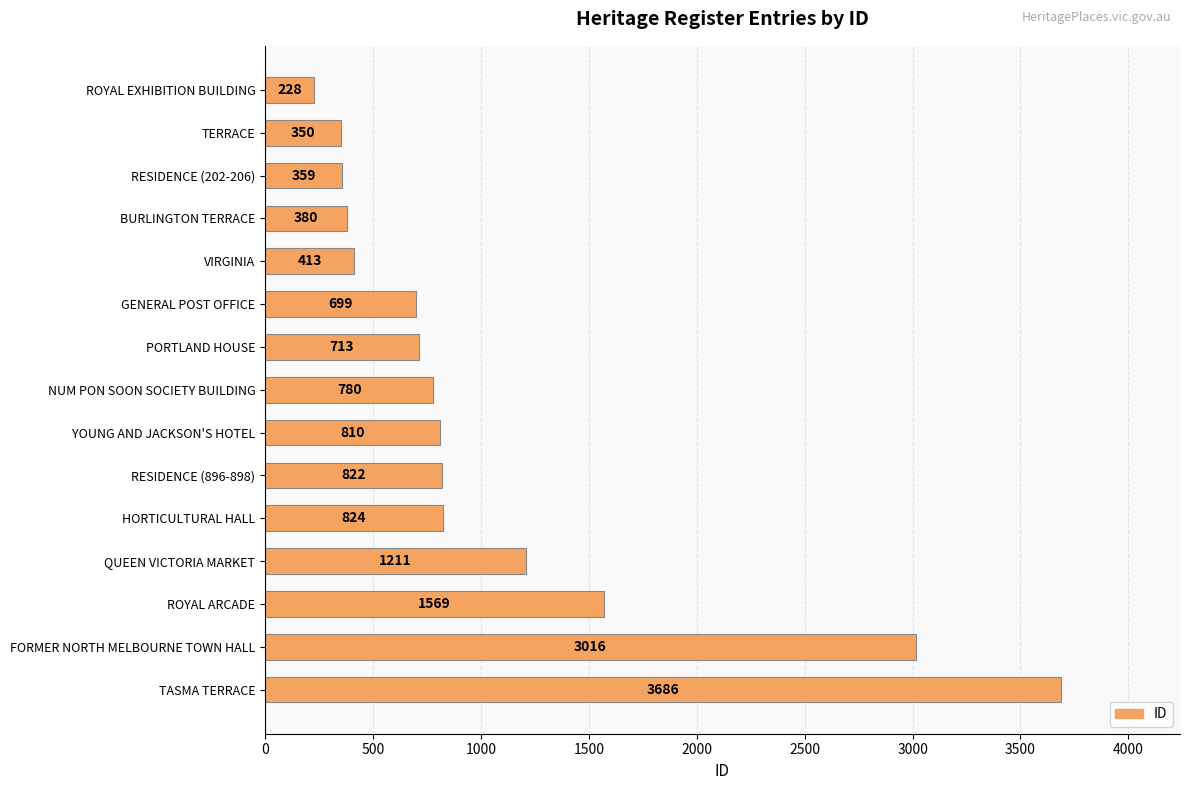

Which has a higher value, ROYAL ARCADE or GENERAL POST OFFICE?

ROYAL ARCADE